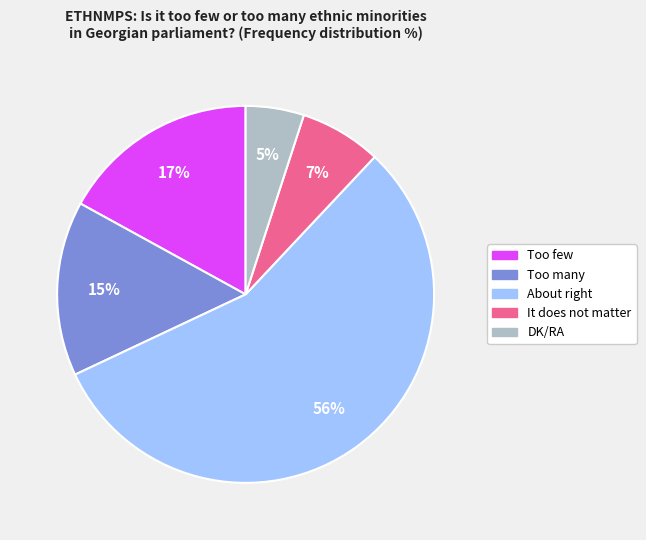

Which has a higher value, Too many or DK/RA?

Too many